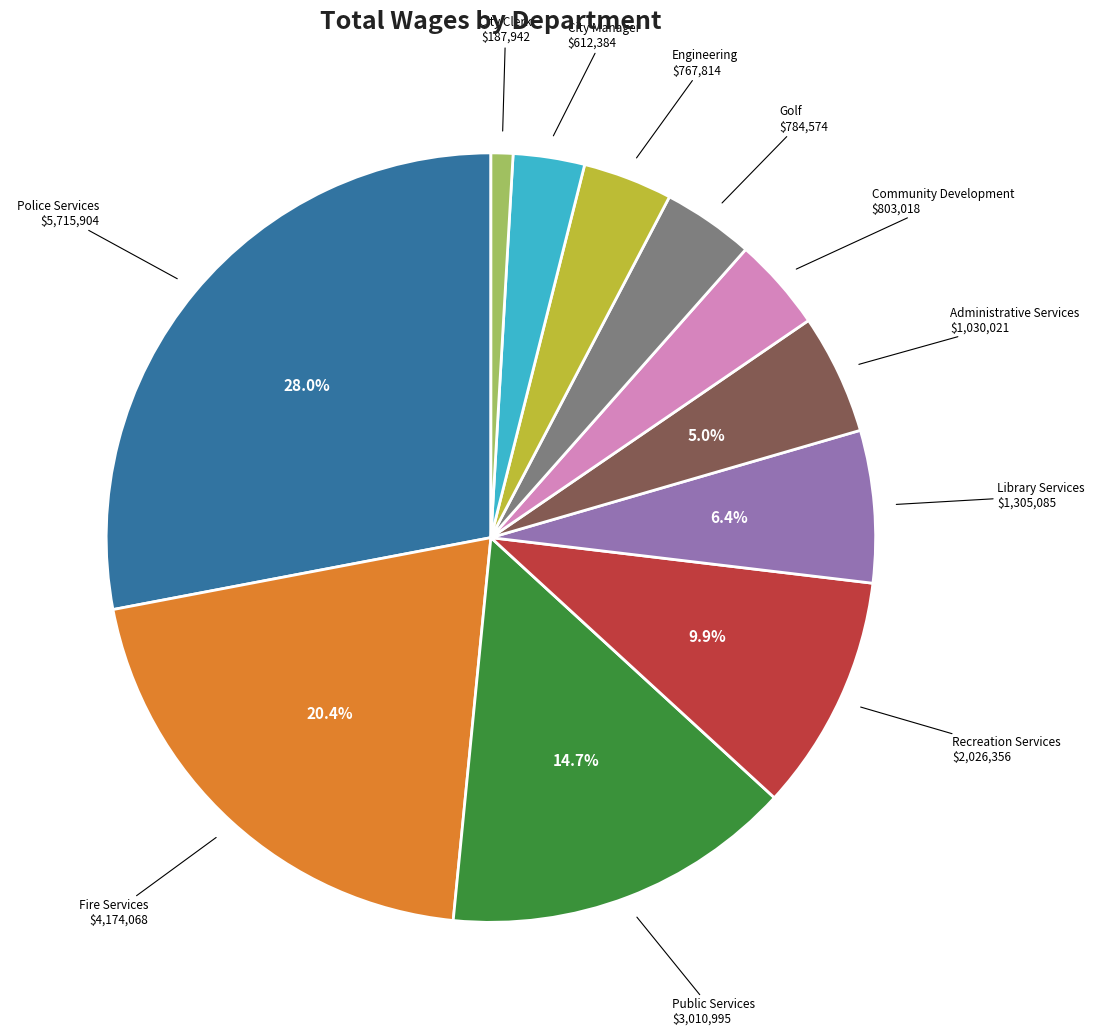

Is there any slice that represents more than half of the pie?

No